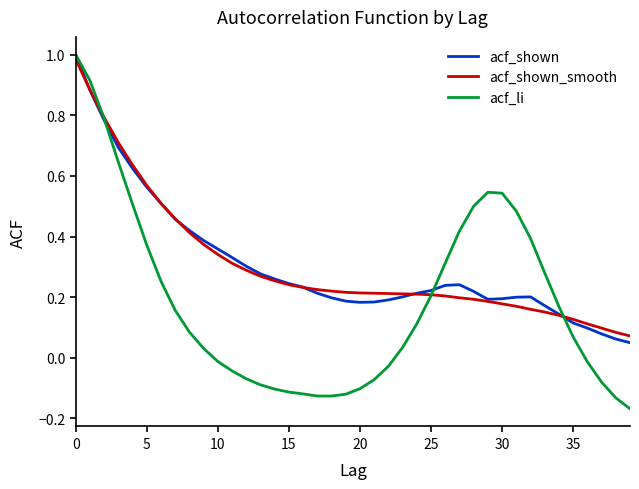

What are all the series names shown in the legend?

acf_shown, acf_shown_smooth, acf_li